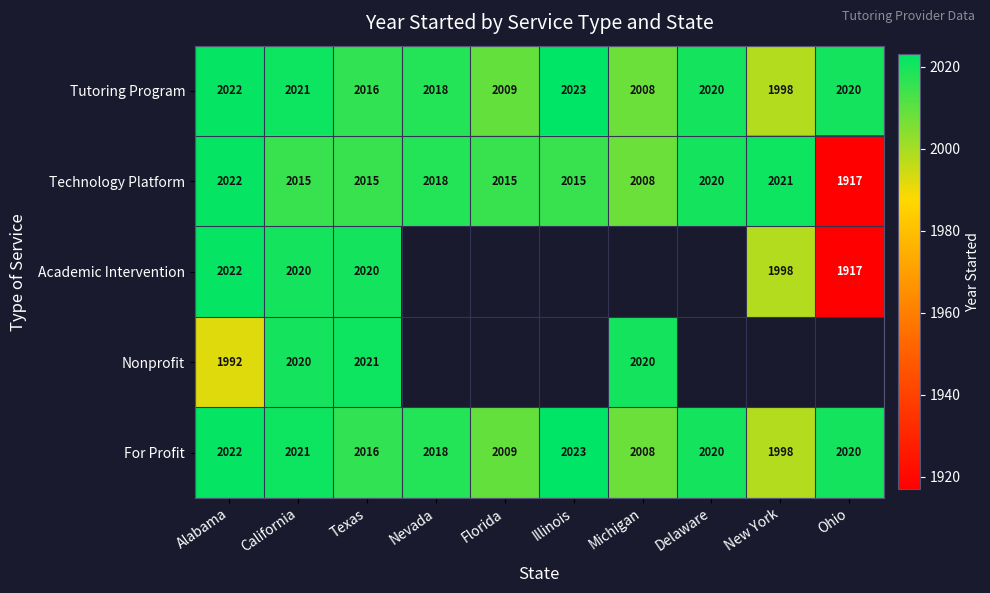

At which label does For Profit first exceed 2020?

Alabama